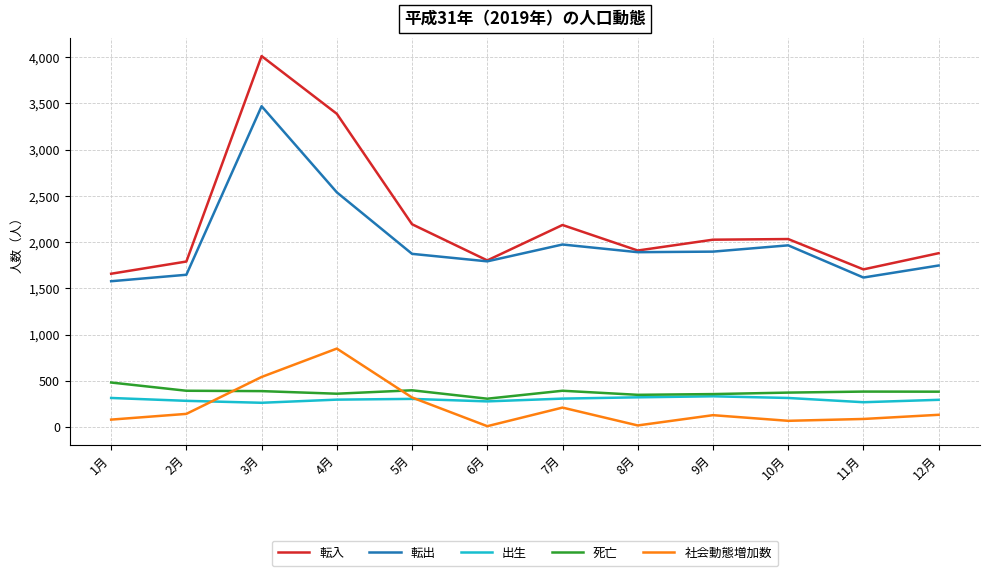

Is this an area chart (filled region under the line)?

No